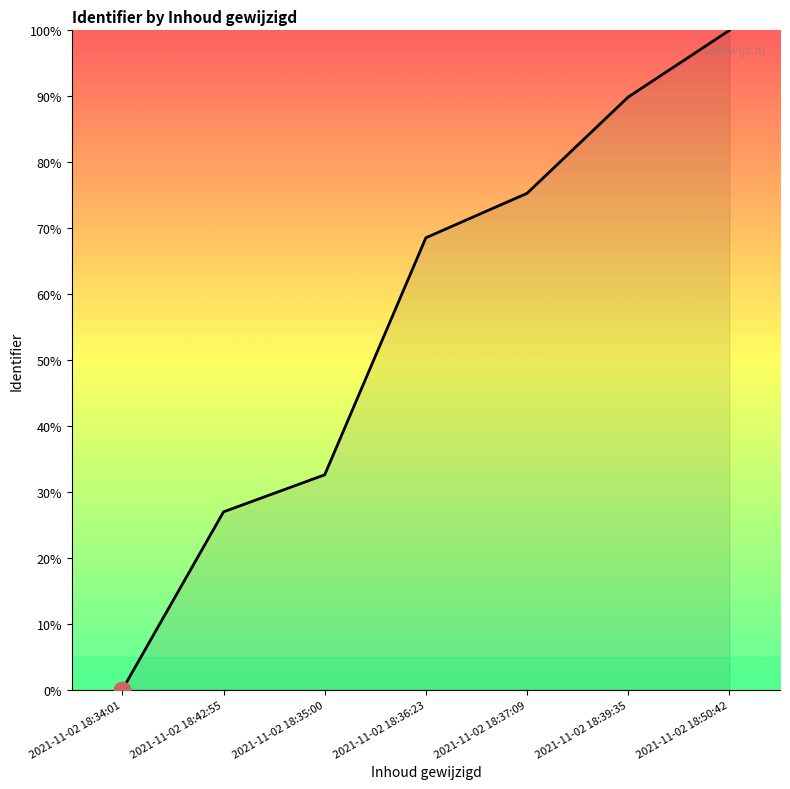

List the labels in order of value, largest first.

2021-11-02 18:50:42, 2021-11-02 18:39:35, 2021-11-02 18:37:09, 2021-11-02 18:36:23, 2021-11-02 18:35:00, 2021-11-02 18:42:55, 2021-11-02 18:34:01